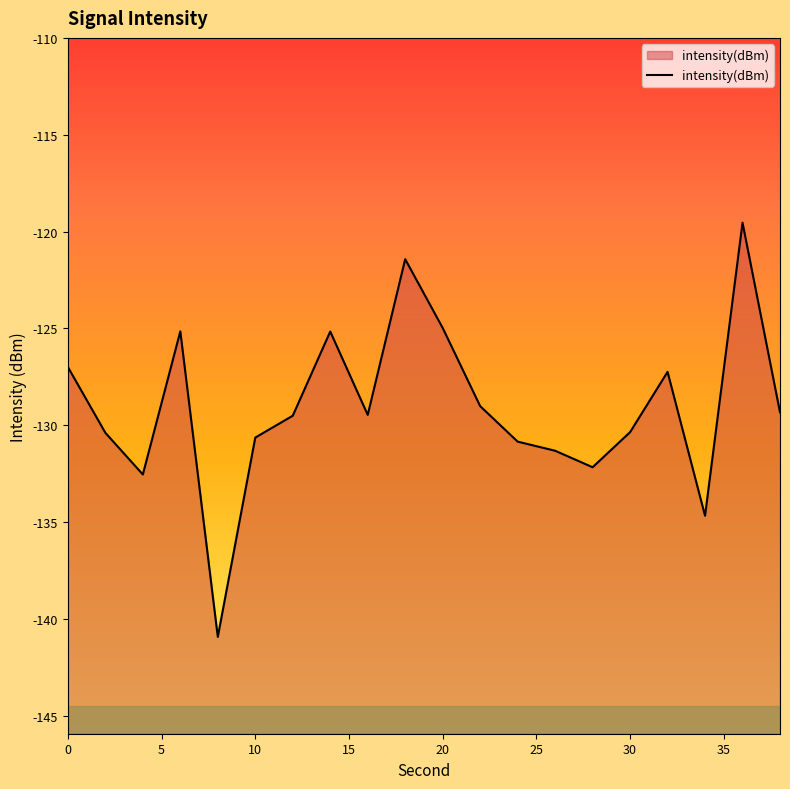

How many distinct data groups are displayed?

1